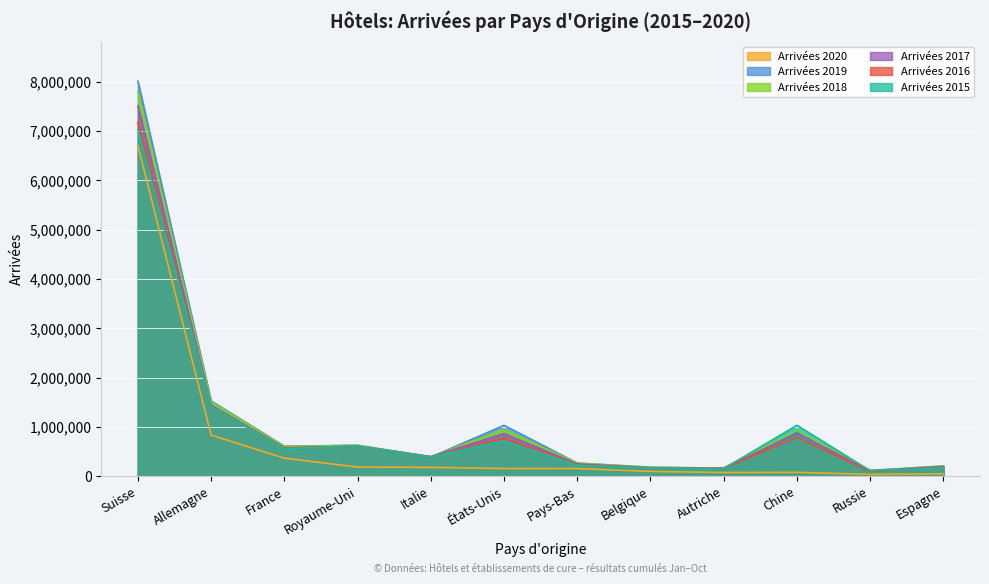

What is the label of the 3rd point from the right?

Chine